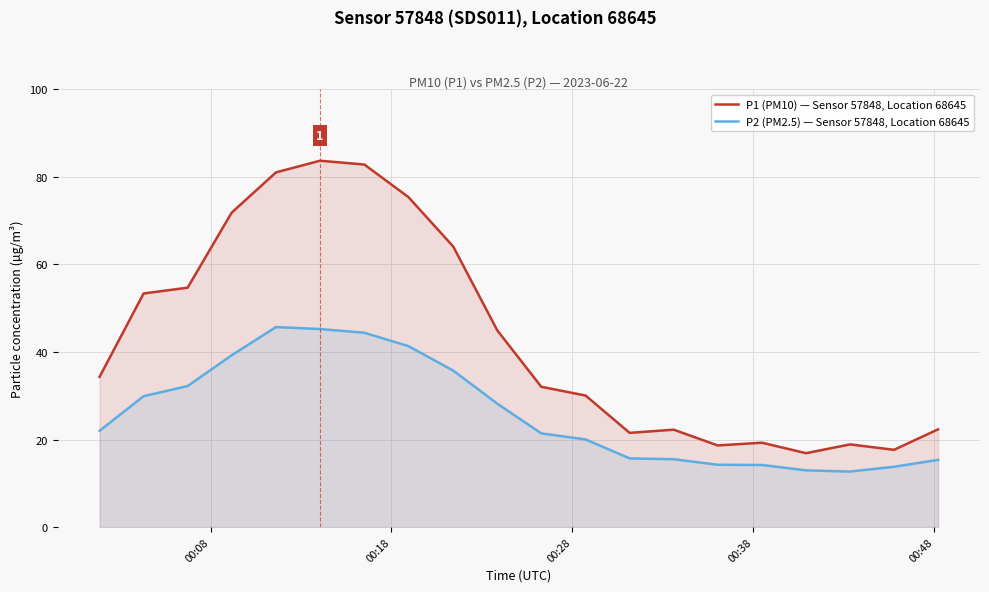

Reading left to right, extract all data points from this chart.

P1 (PM10) — Sensor 57848, Location 68645: 34.3	53.4	54.7	71.8	81.0	83.7	82.8	75.4	64.1	45.0	32.0	30.1	21.5	22.2	18.6	19.3	16.9	18.9	17.6	22.3
P2 (PM2.5) — Sensor 57848, Location 68645: 22.0	29.9	32.2	39.2	45.7	45.2	44.4	41.4	35.8	28.2	21.4	20.0	15.7	15.5	14.2	14.2	12.9	12.7	13.8	15.3